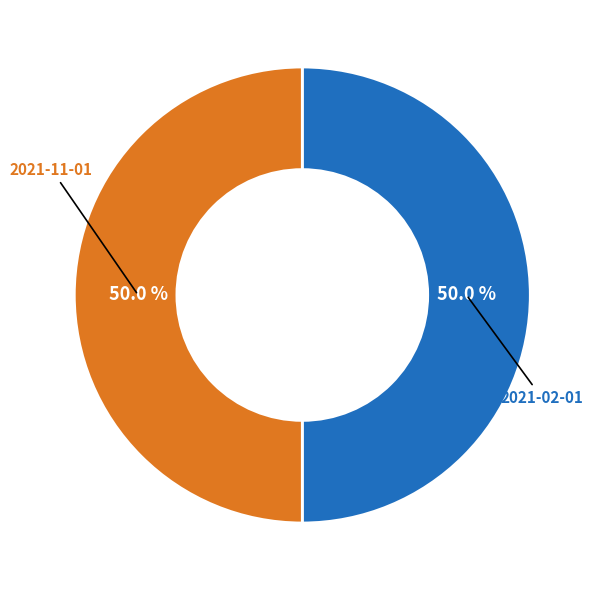

How many segments does this pie chart have?

2